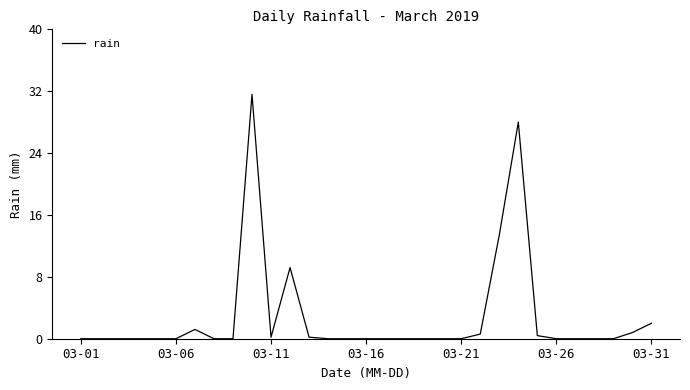

Reading left to right, what are all the values shown in this chart?

0.0	0.0	0.0	0.0	0.0	0.0	1.2	0.0	0.0	31.6	0.2	9.2	0.2	0.0	0.0	0.0	0.0	0.0	0.0	0.0	0.0	0.6	13.4	28.0	0.4	0.0	0.0	0.0	0.0	0.8	2.0